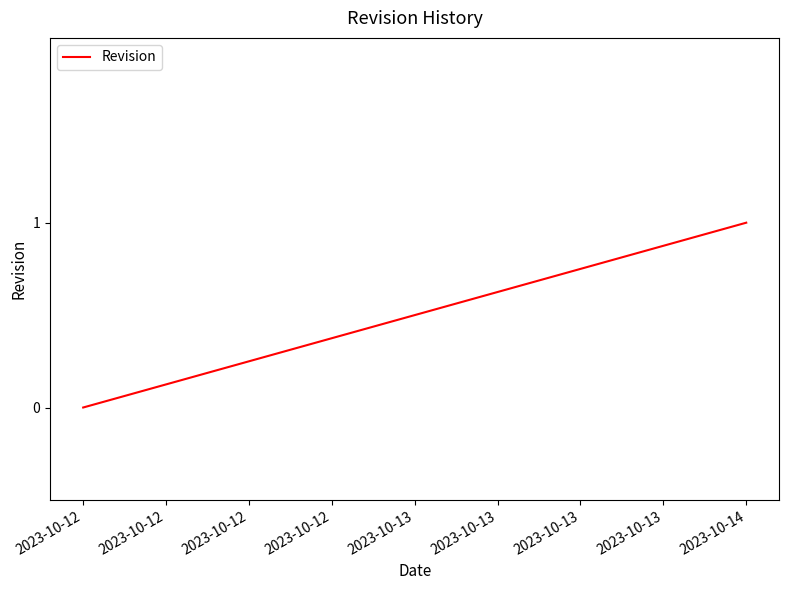

What is the change in value from 2023-10-12 to 2023-10-14?

+1